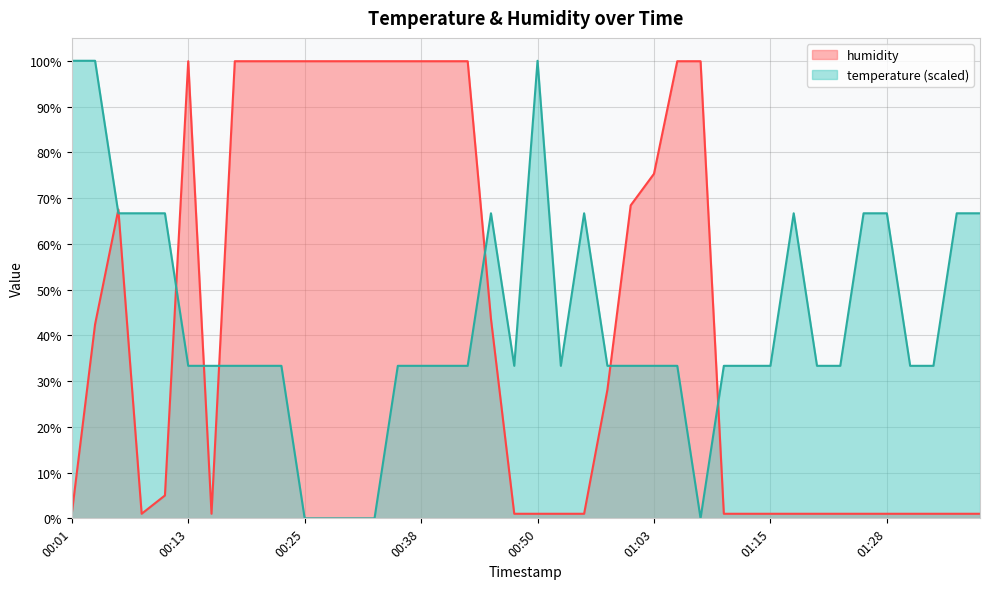

What is the sum of the temperature values at 00:20 and 01:15?

66.7